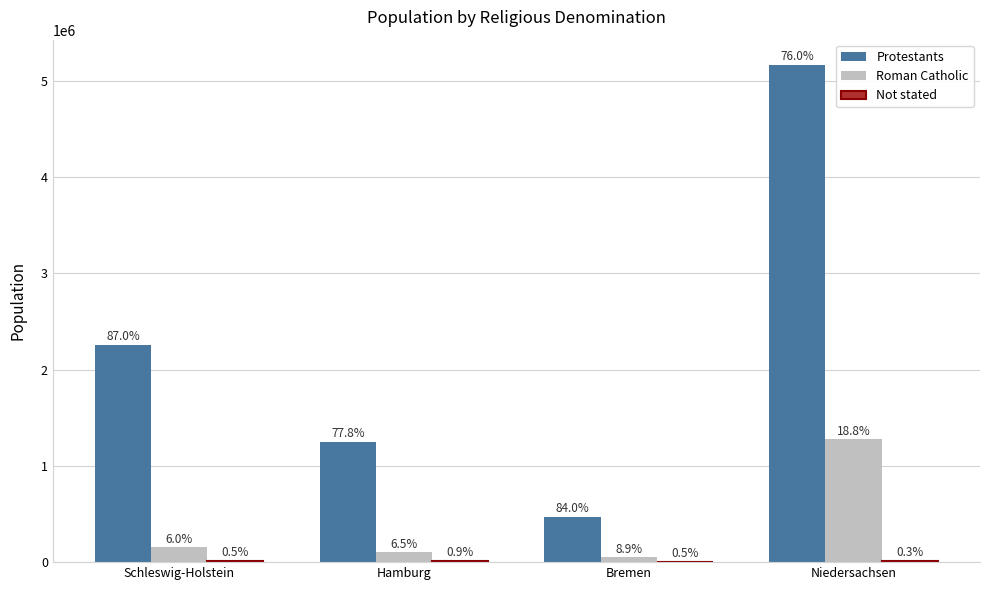

What is the difference between the maximum and minimum values in the Roman Catholic series?

1227916